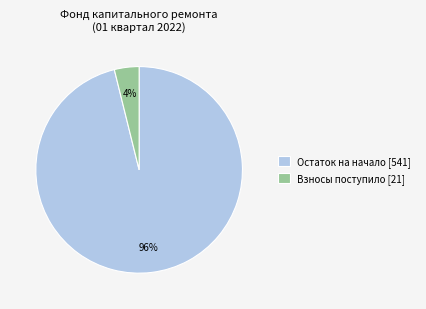

How many slices are in this pie chart?

2